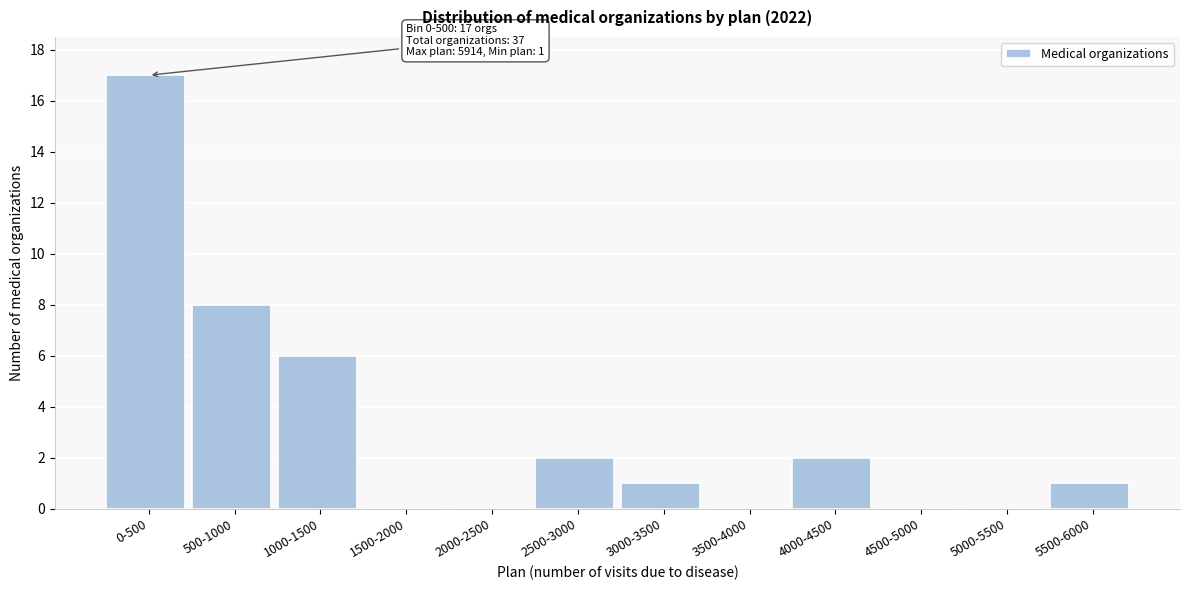

Reading left to right, transcribe all the data shown in this chart.

0-500=17	500-1000=8	1000-1500=6	1500-2000=0	2000-2500=0	2500-3000=2	3000-3500=1	3500-4000=0	4000-4500=2	4500-5000=0	5000-5500=0	5500-6000=1